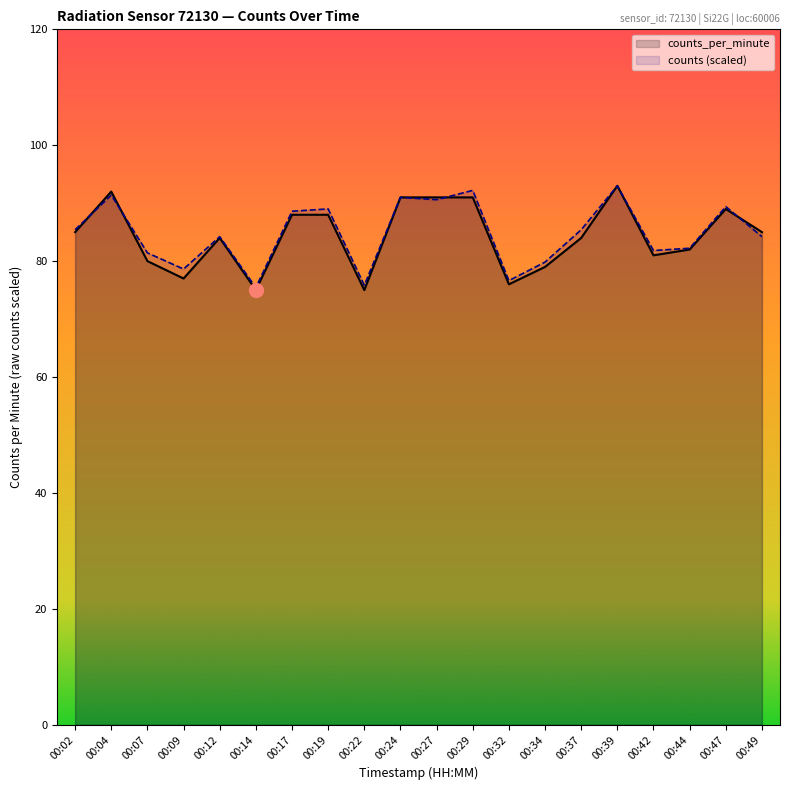

The value of counts_per_minute at 00:19 is 56.4. True or false?

False